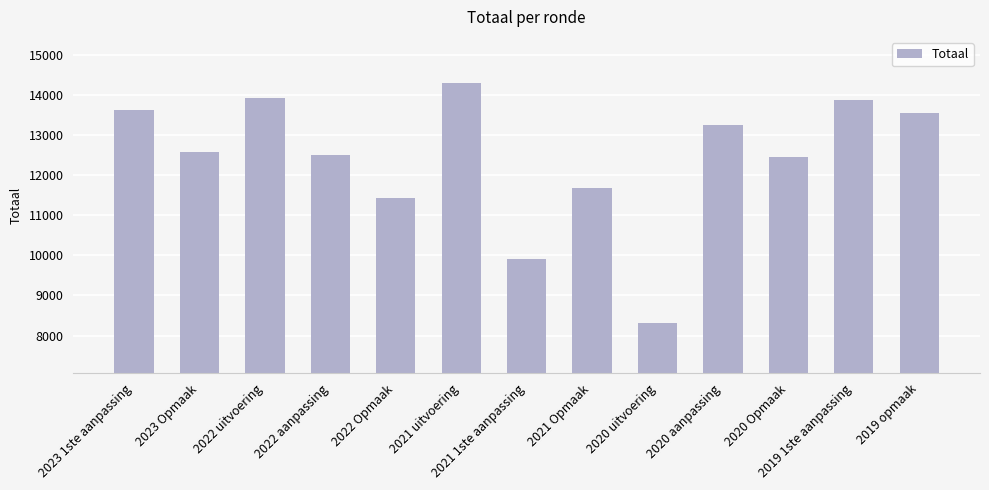

Does the chart contain any negative values?

No